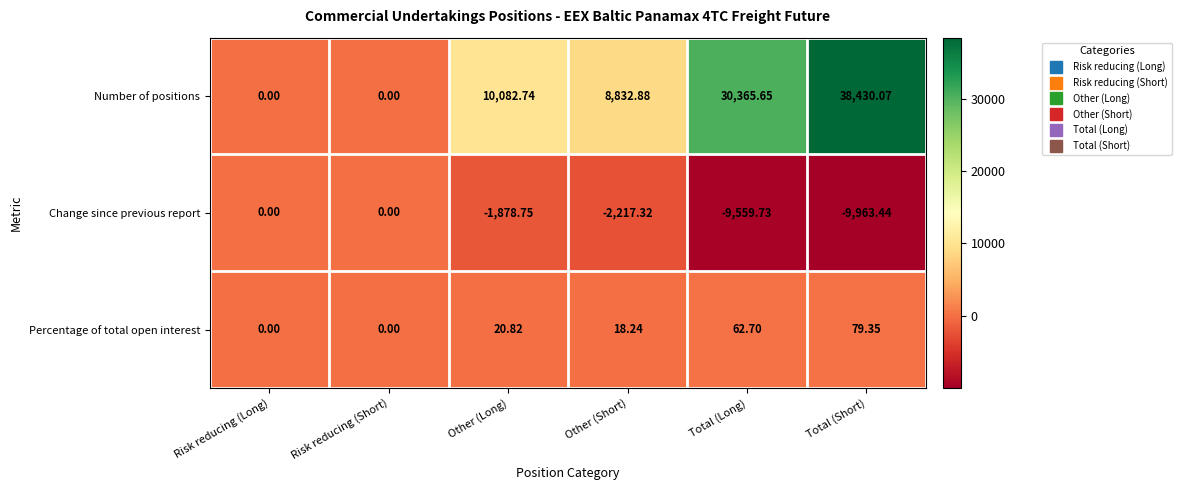

At Total (Long), list the series in order from largest to smallest.

Number of positions, Percentage of total open interest, Change since previous report